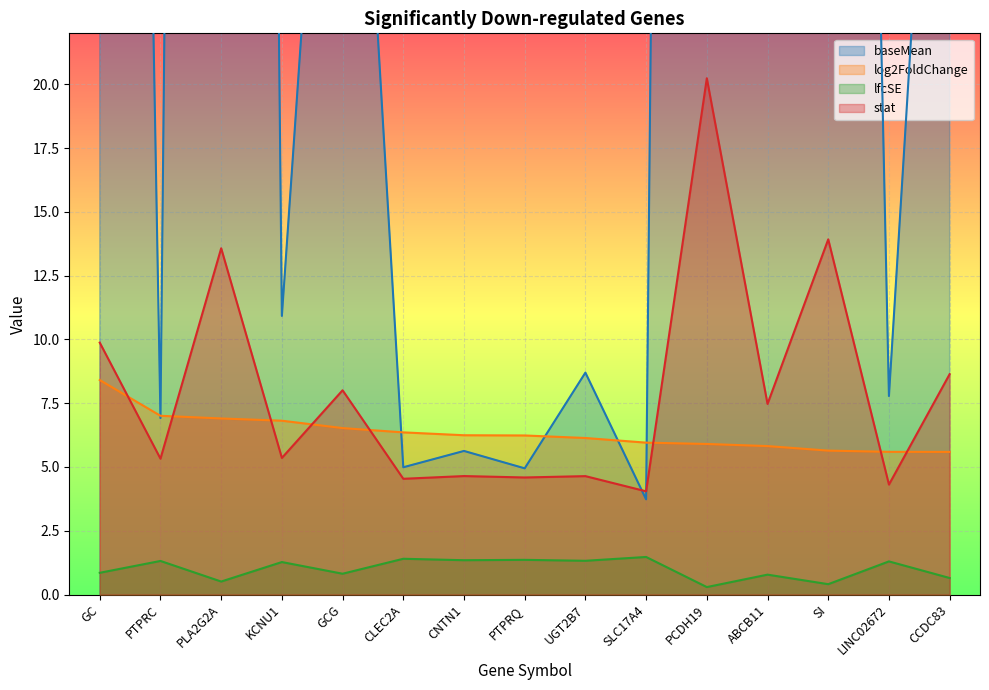

How many values in the stat series exceed 5?

9